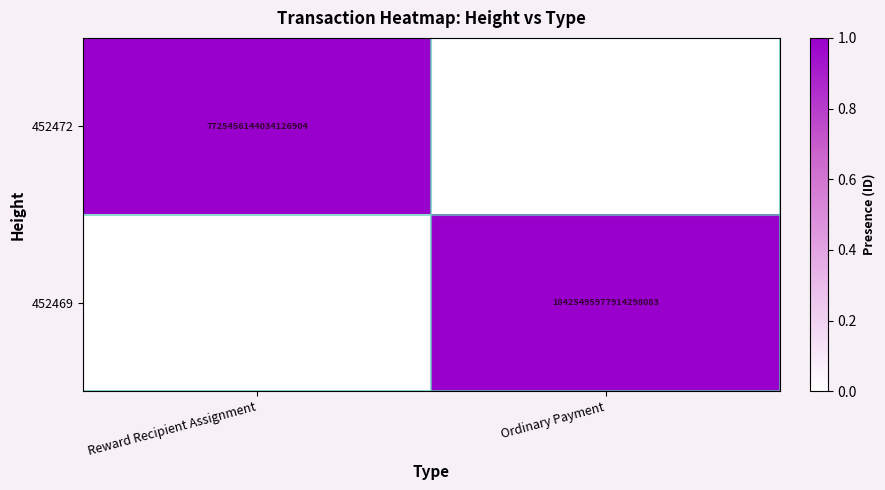

The 452472 series shows 7725456144034126848 at Reward Recipient Assignment. True or false?

True